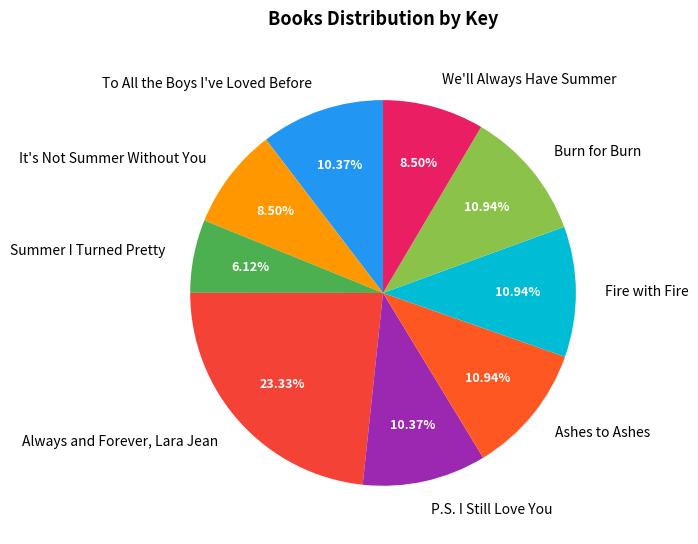

How many slices are in this pie chart?

9